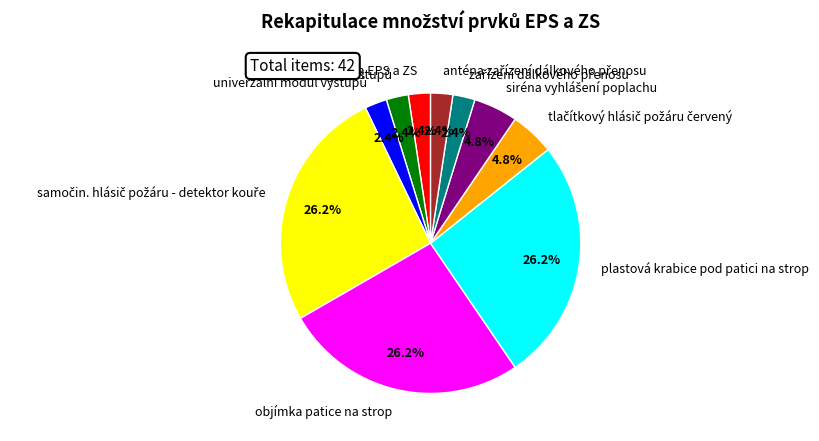

Is there a majority slice in this chart?

No